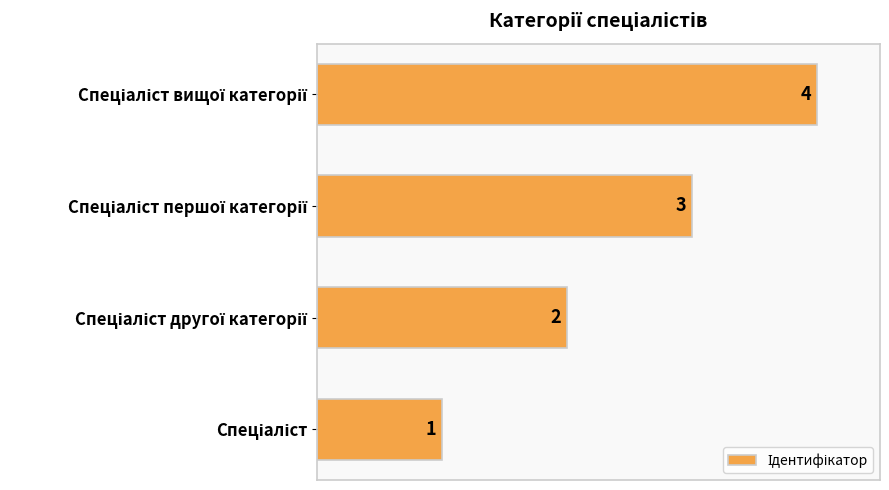

What is the sum of all values?

10